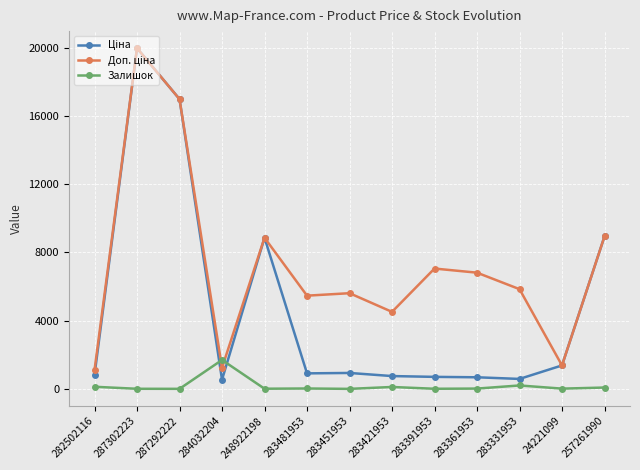

What is the highest value of the Залишок series?

1696.0